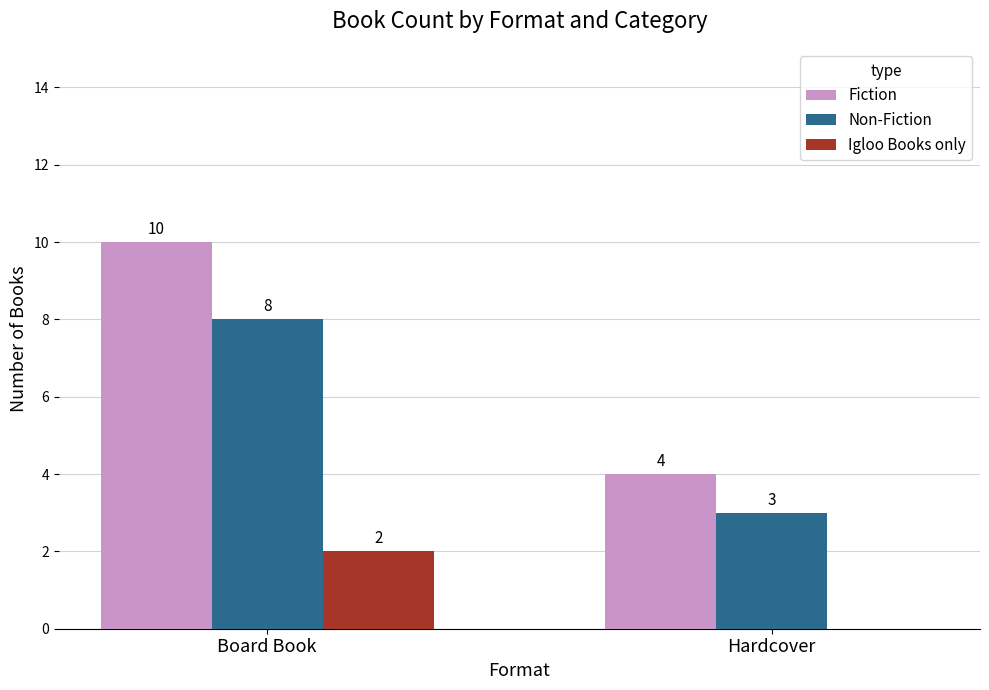

What is the sum of all Non-Fiction values?

11